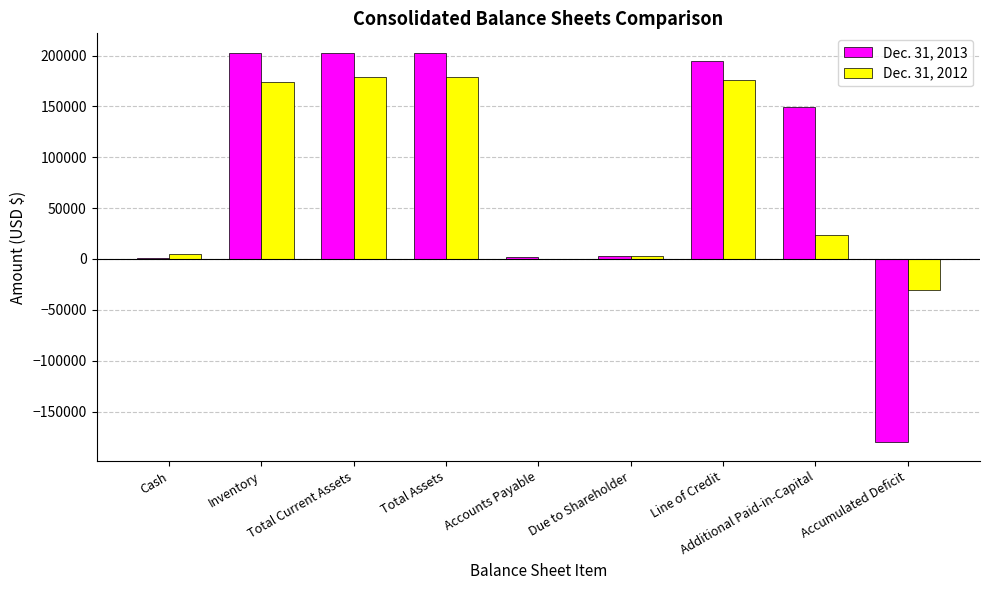

How many groups of bars are there?

9